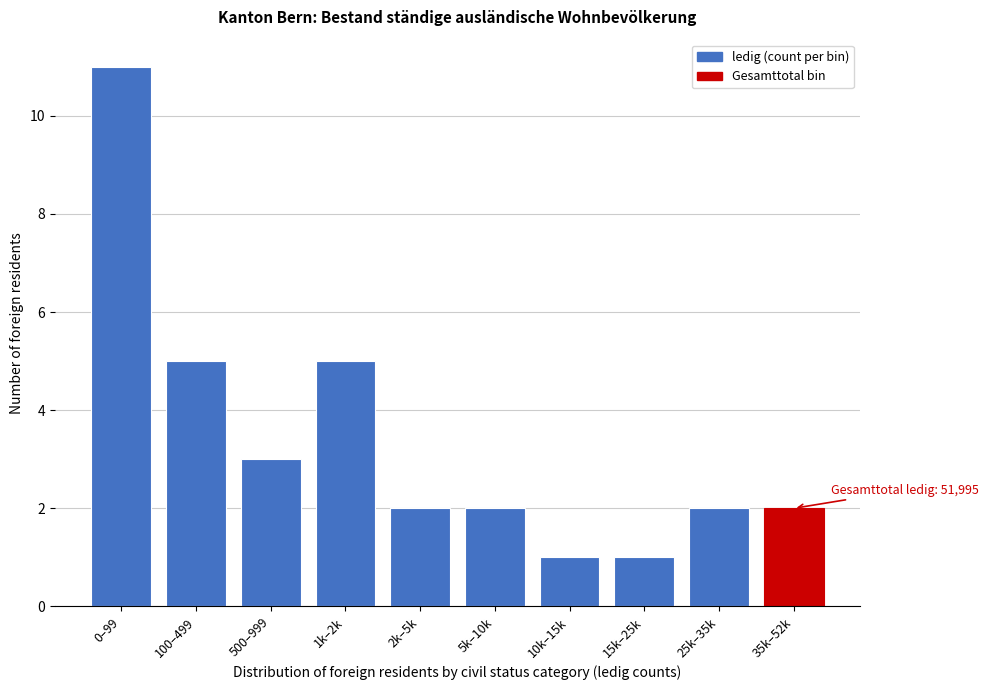

Reading right to left, extract all data points from this chart.

35k–52k=2	25k–35k=2	15k–25k=1	10k–15k=1	5k–10k=2	2k–5k=2	1k–2k=5	500–999=3	100–499=5	0–99=11